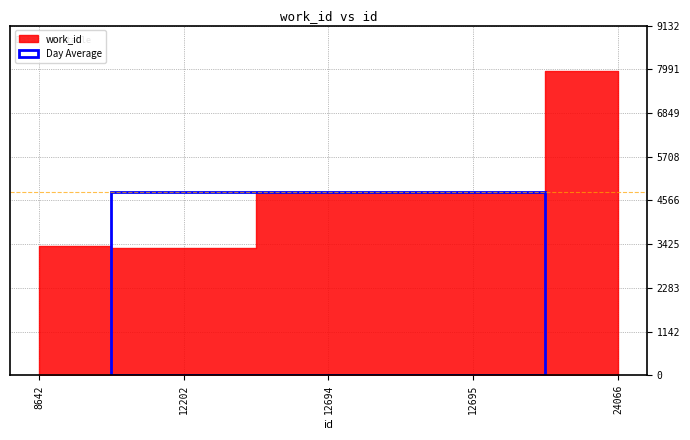

List the labels in order of value, smallest first.

12202, 8642, 12694, 12695, 24066